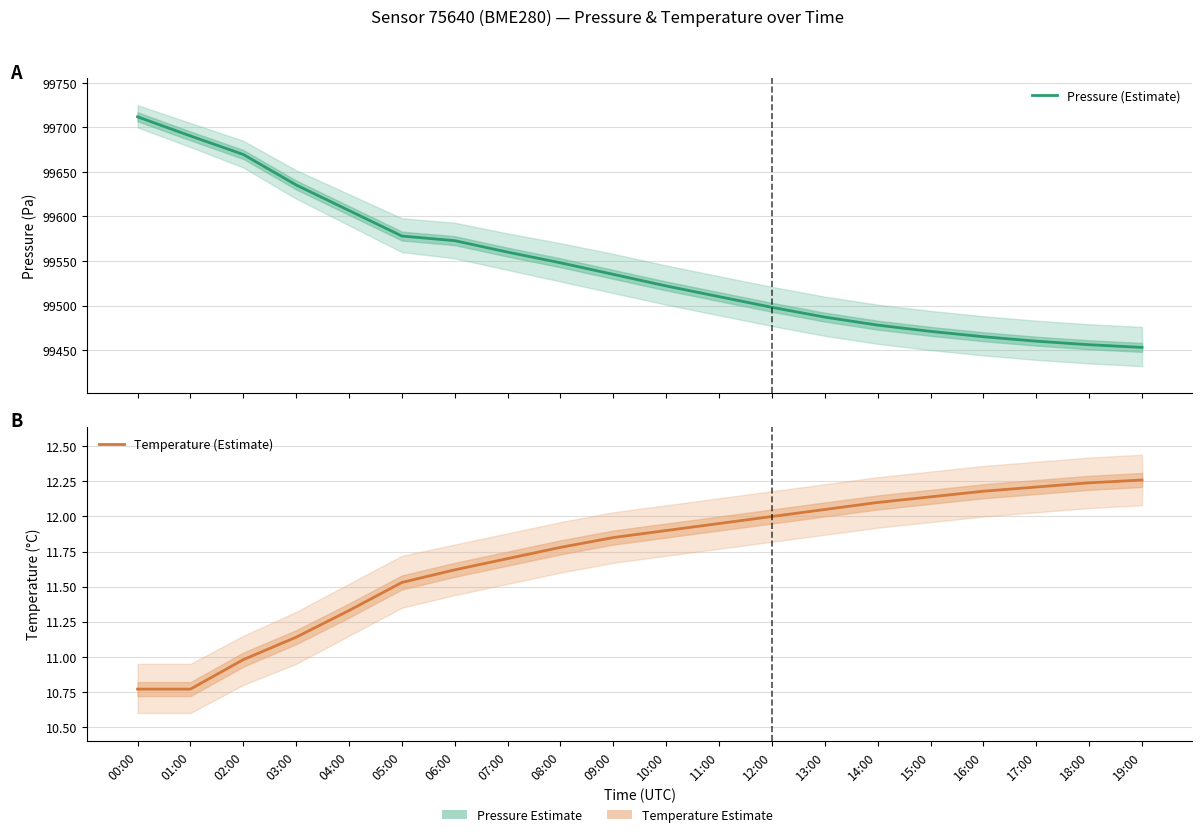

True or false: Temperature (Estimate) and Pressure (Estimate) cross at least once.

False